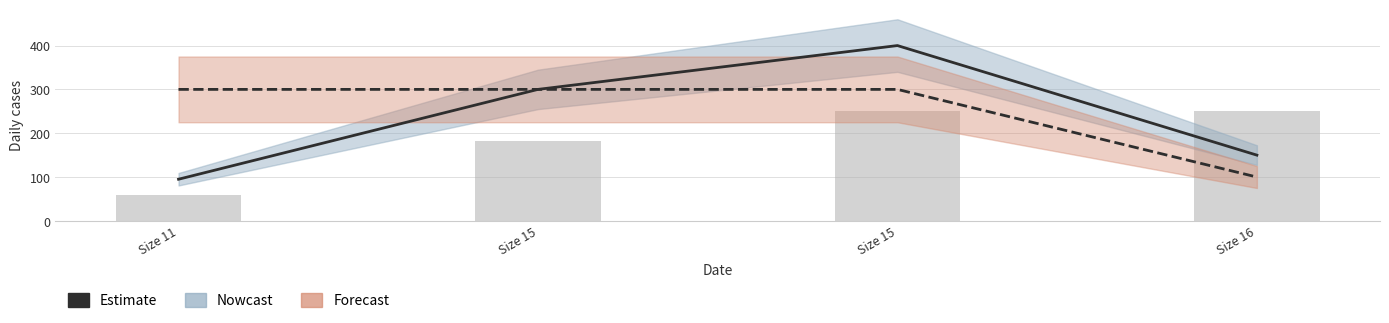

Approximately how many times larger is the value at Size 11 compared to Size 16?

0.6